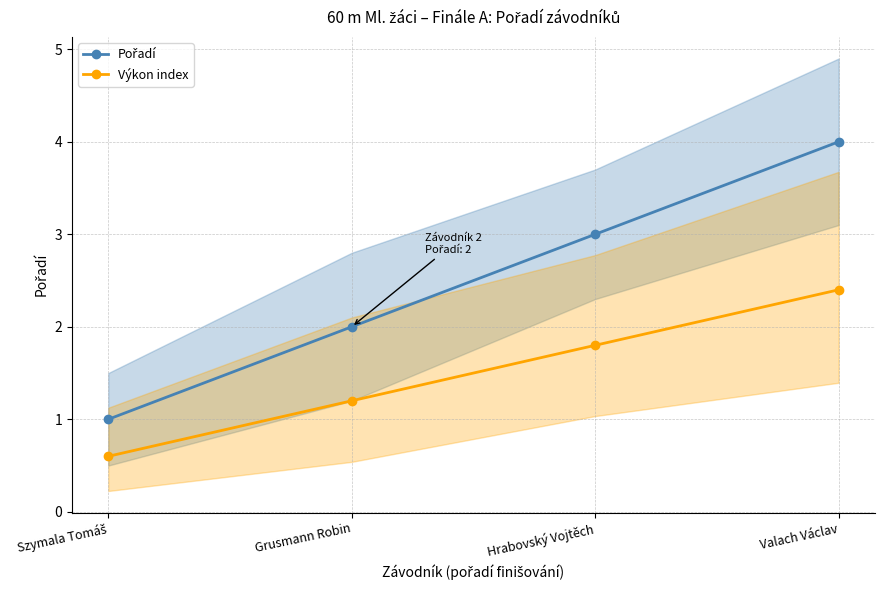

Is it true that Pořadí equals 4.0 at Valach Václav?

True